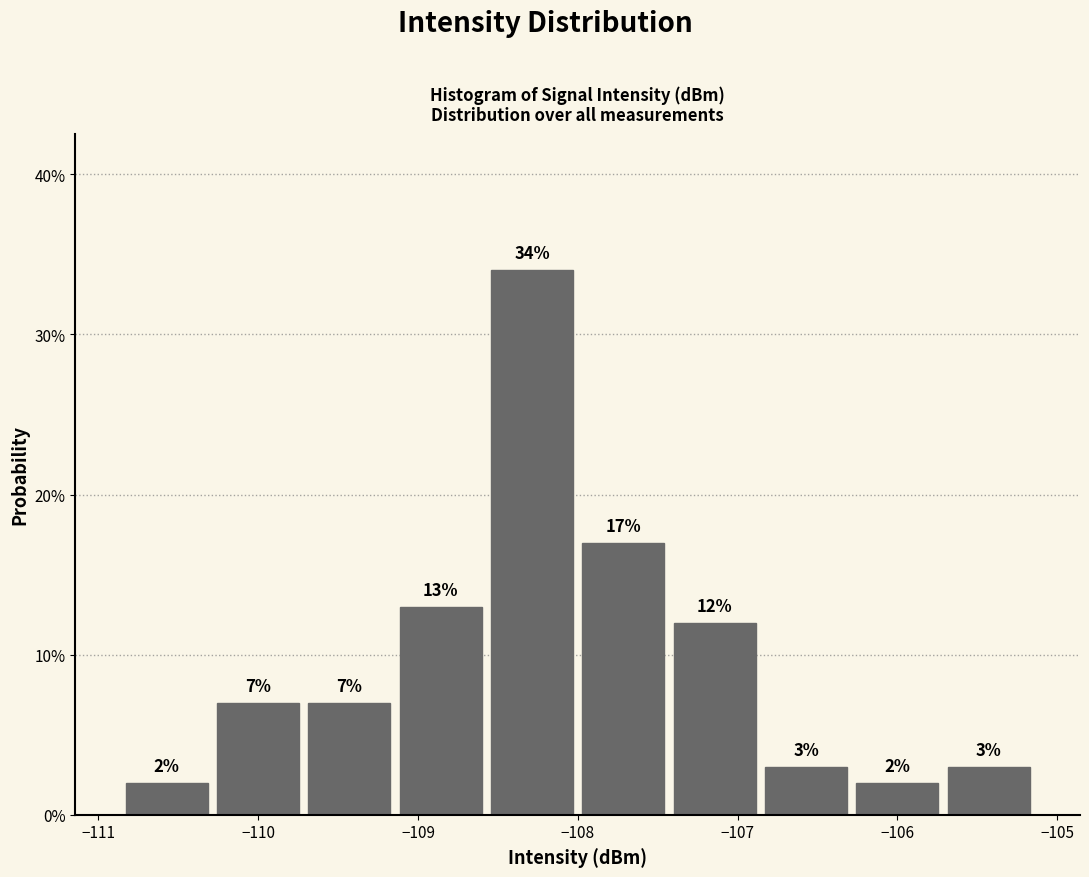

What is the height of the bar covering -108.6 to -108.0 on the x-axis? The bar edges are not printed on the chart, so give them approximately, as read against the axis.

34